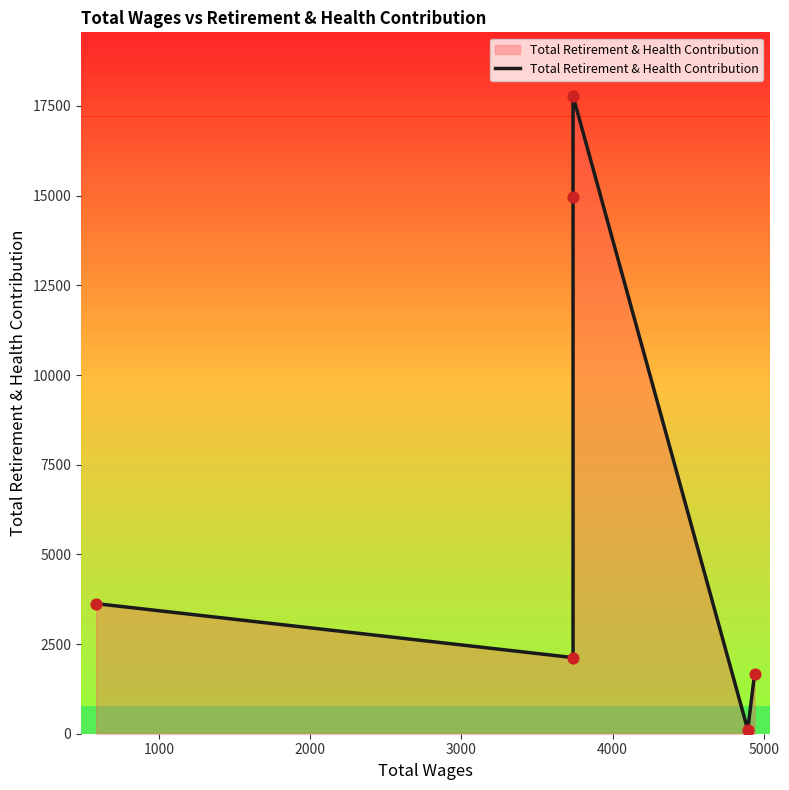

Between 5000 and 1000, which is larger?

1000